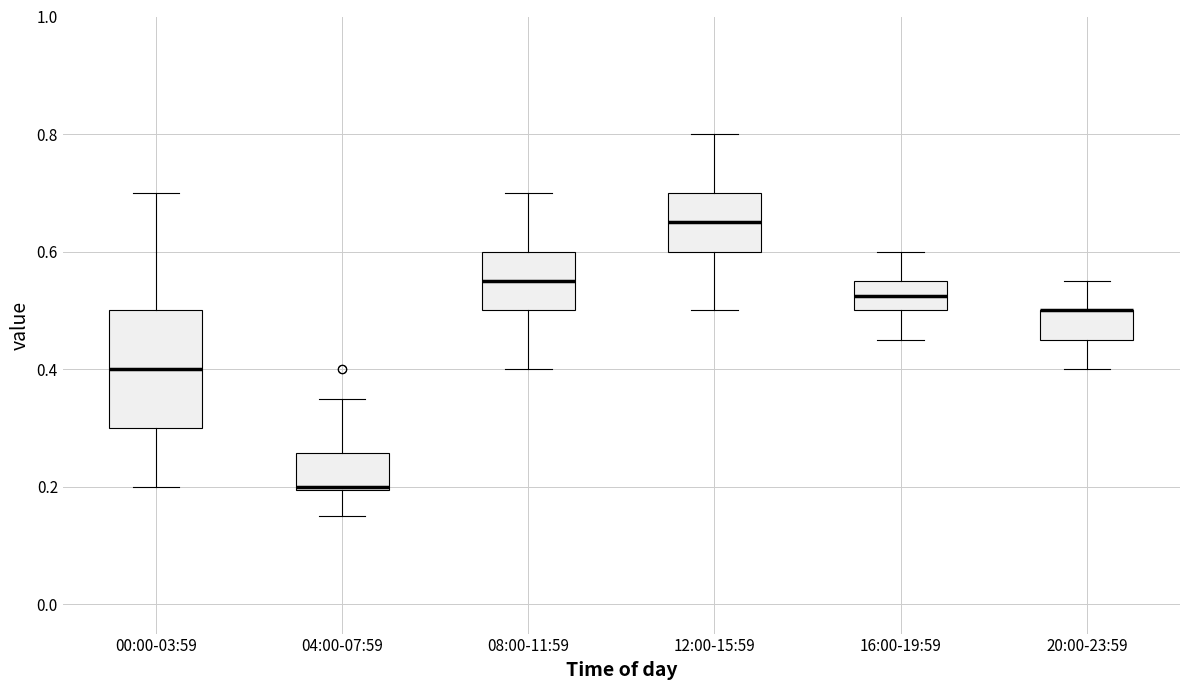

Which box is the tallest, from its lower edge to its upper edge?

00:00-03:59